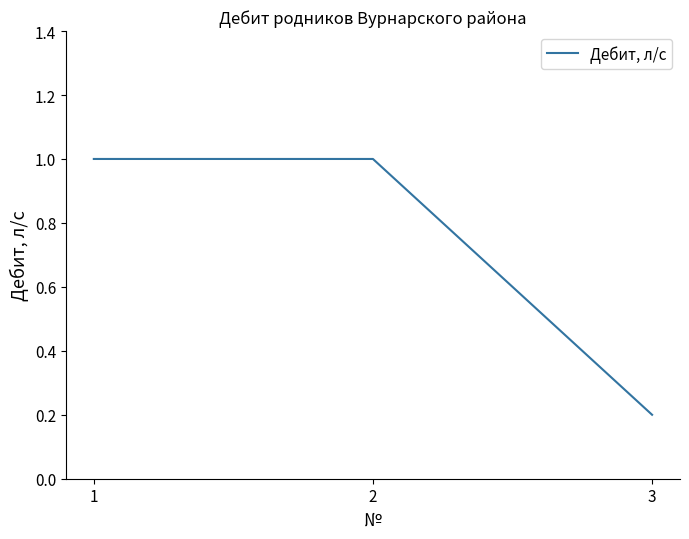

The value at 3 is 0.2. True or false?

True